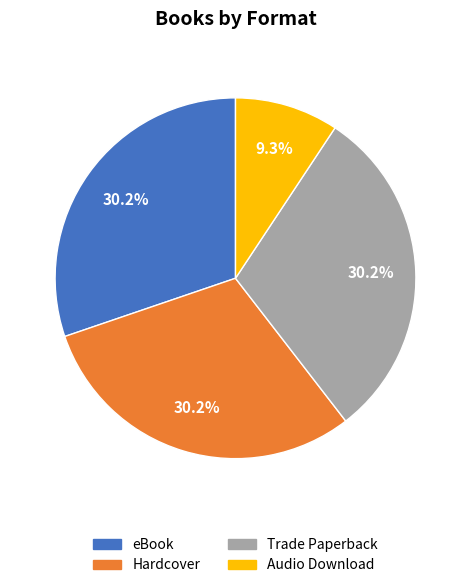

What is the smallest slice in the pie chart?

Audio Download